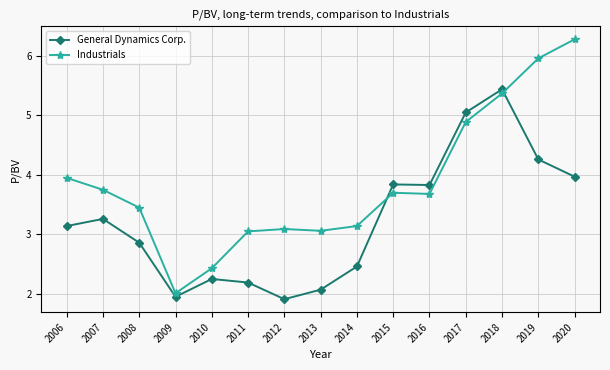

How many series are shown in this chart?

2